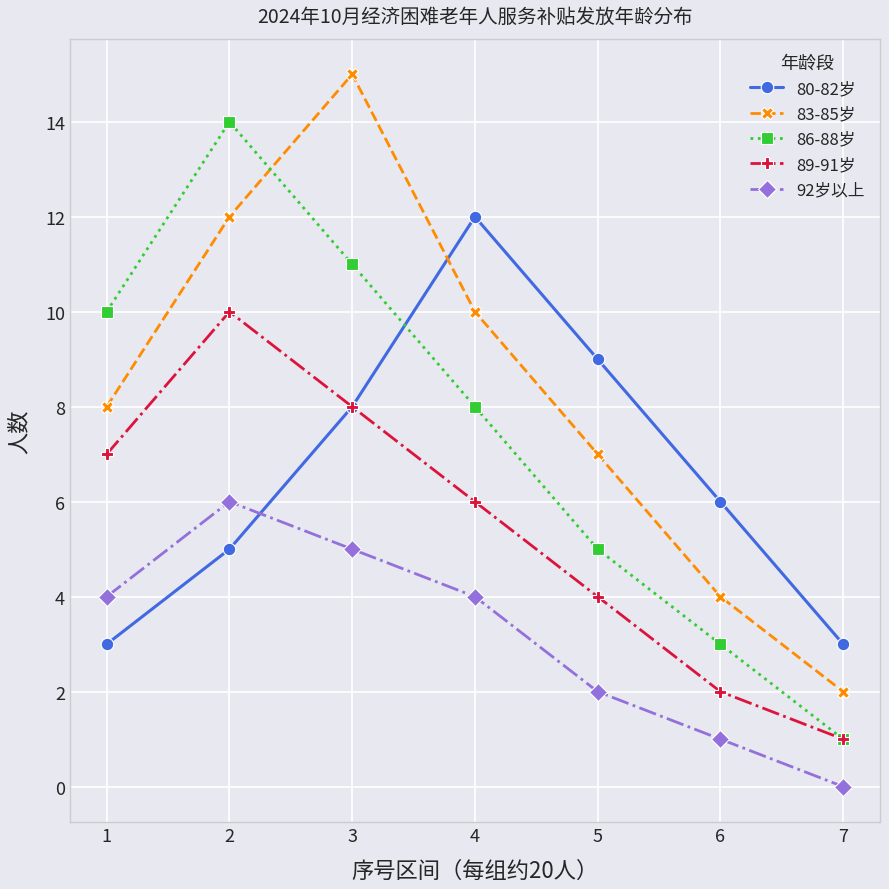

True or false: 92岁以上 and 89-91岁 cross at least once.

False